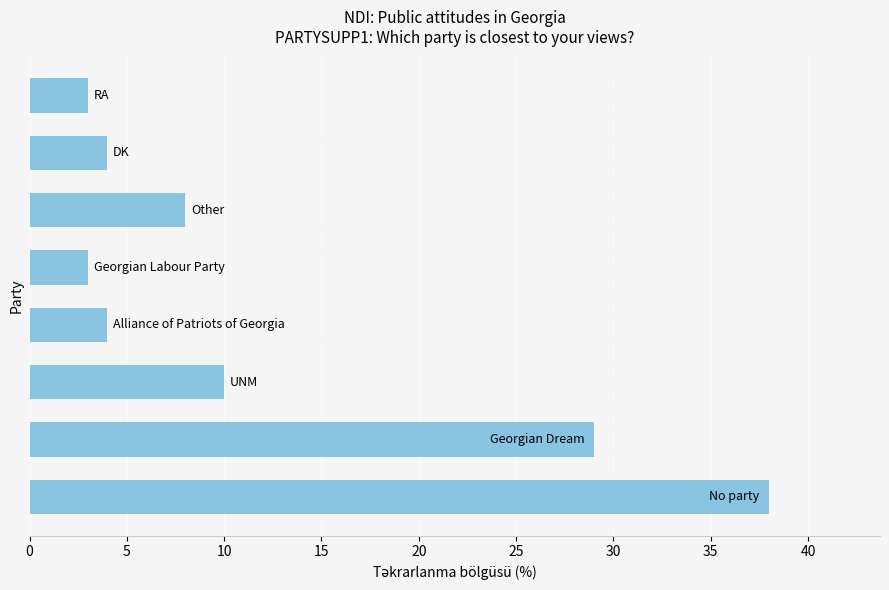

What is the minimum value shown in the chart?

3